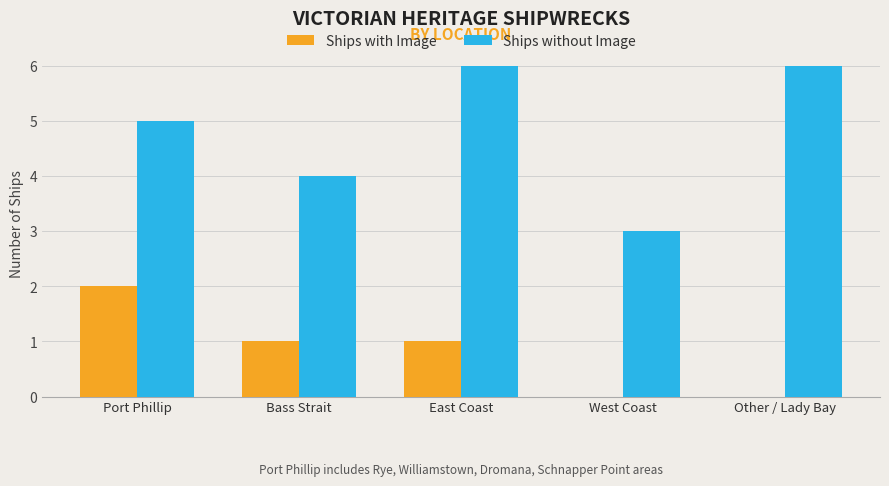

Which series changed the most between Bass Strait and Other / Lady Bay?

Ships without Image